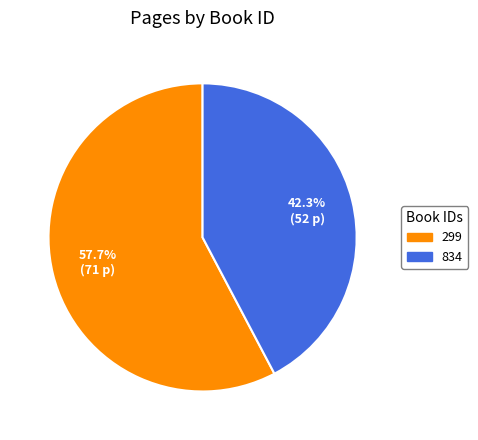

What percentage is NOT represented by 834?

57.7%